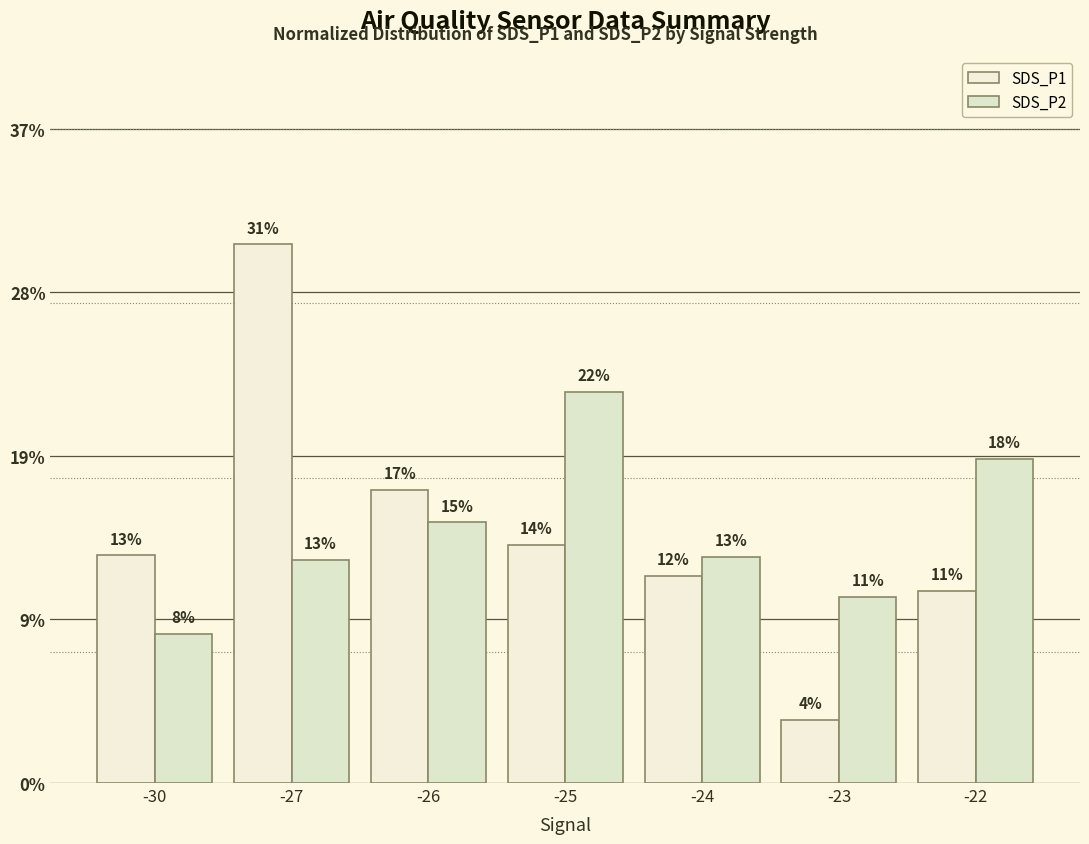

Which category has the highest value across all series?

-27